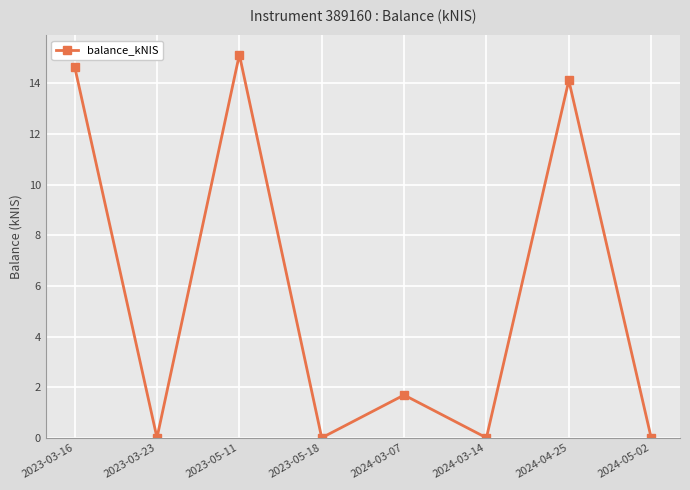

How many lines are shown in the chart?

1